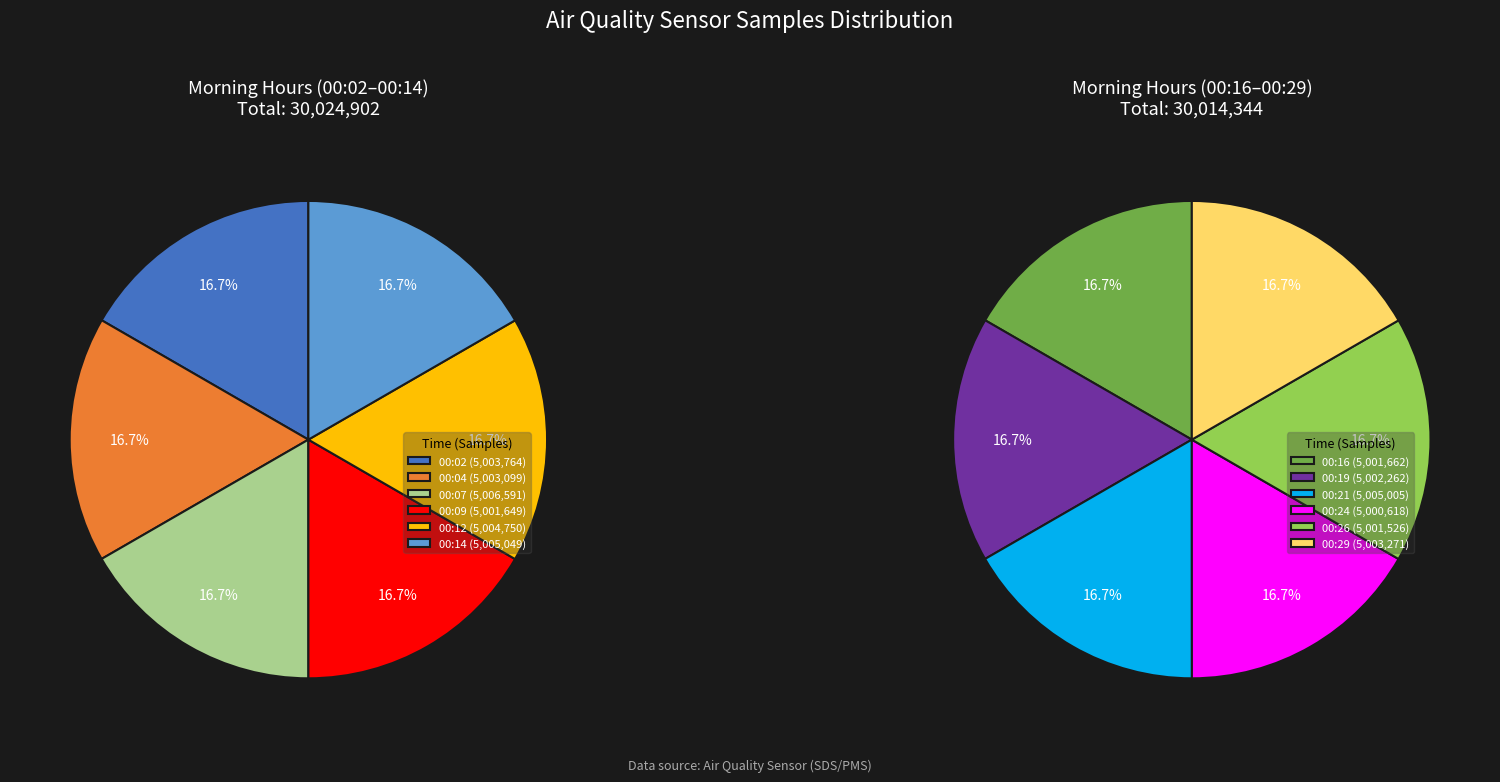

Combined, do 00:19 and 00:12 account for over 50%?

No